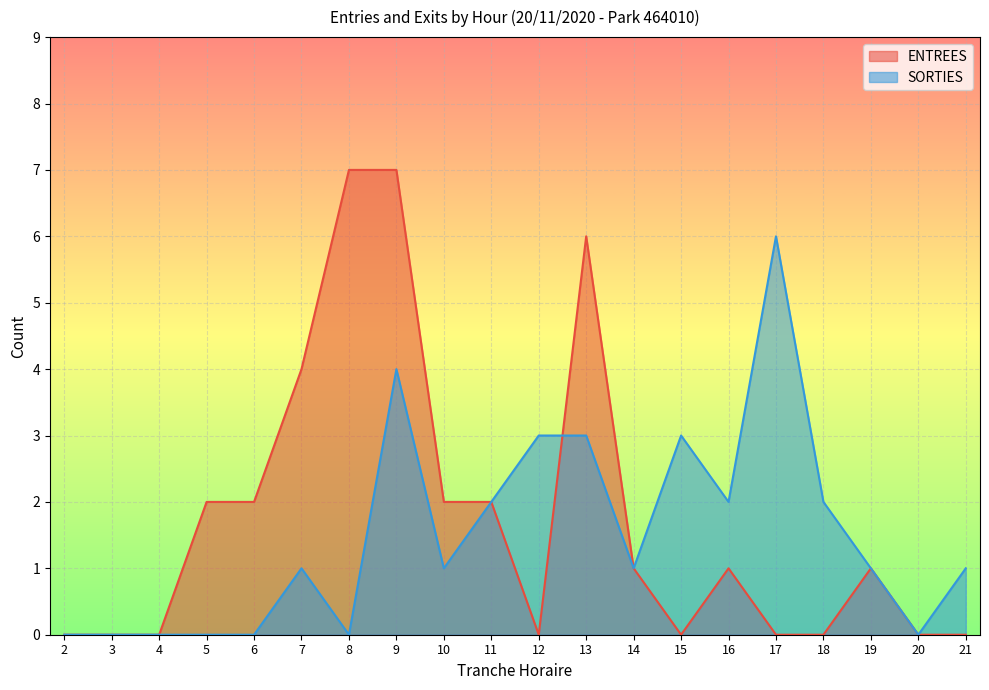

How many lines are shown in the chart?

2